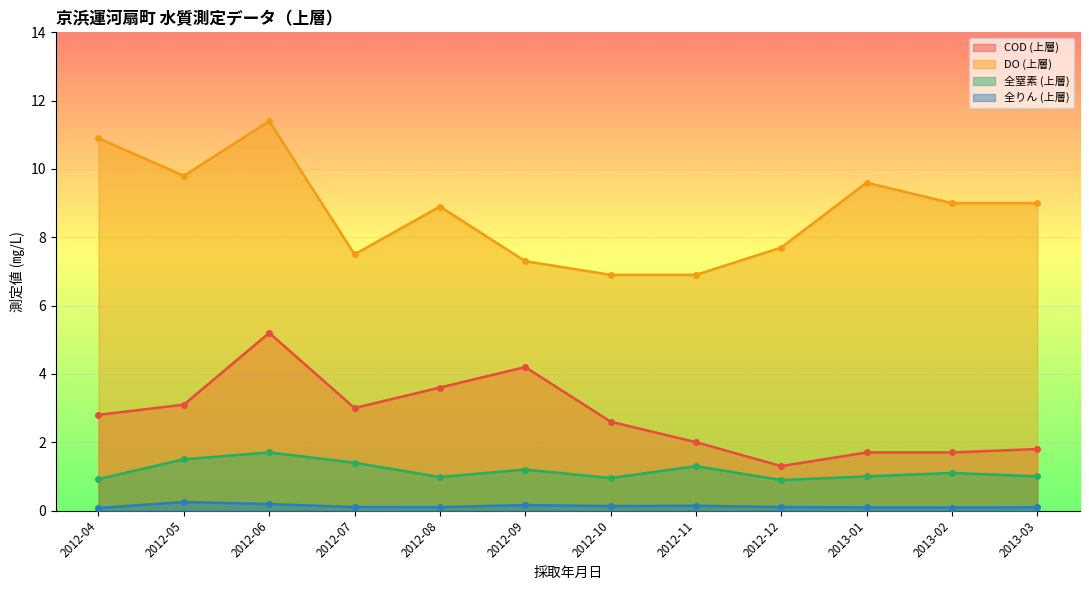

Reading left to right, list all the values displayed in this chart.

COD (上層): 2.8	3.1	5.2	3.0	3.6	4.2	2.6	2.0	1.3	1.7	1.7	1.8
DO (上層): 10.9	9.8	11.4	7.5	8.9	7.3	6.9	6.9	7.7	9.6	9.0	9.0
全窒素 (上層): 0.9	1.5	1.7	1.4	1.0	1.2	0.9	1.3	0.9	1.0	1.1	1.0
全りん (上層): 0.1	0.2	0.2	0.1	0.1	0.2	0.1	0.1	0.1	0.1	0.1	0.1